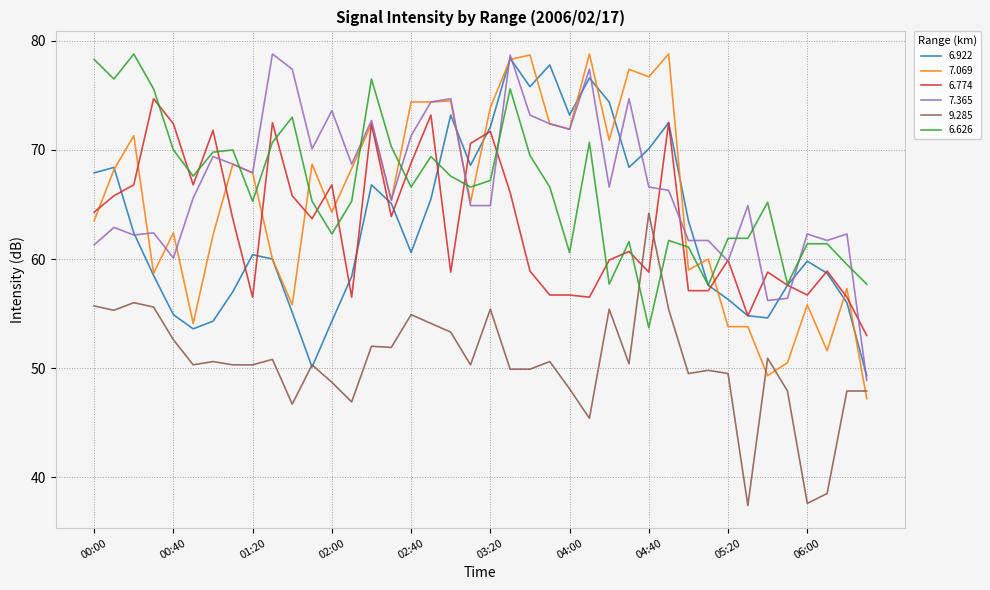

True or false: 7.069 and 9.285 intersect in this chart.

True